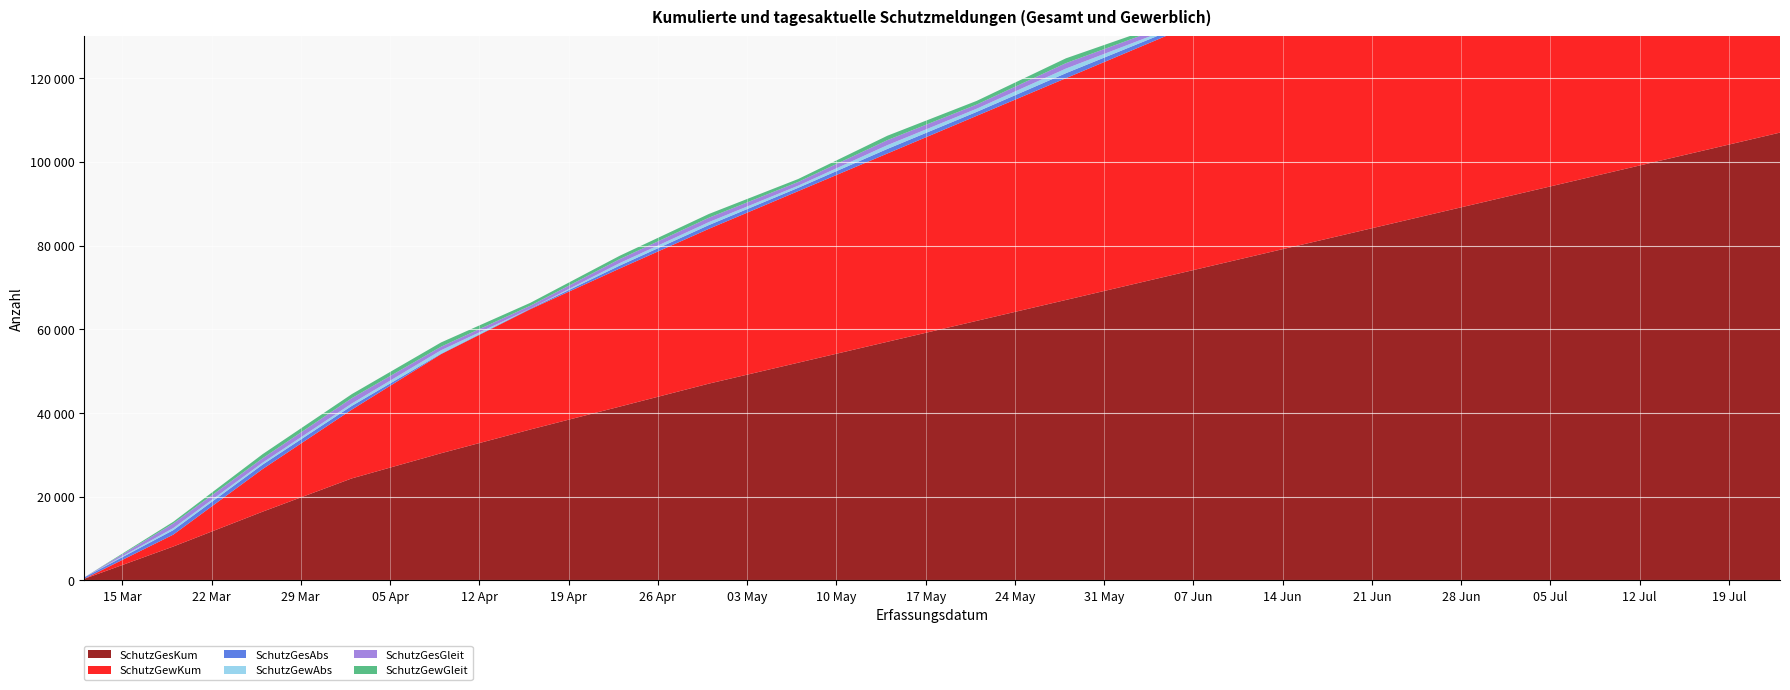

Reading left to right, extract all data points from this chart.

SchutzGesKum: 327	8071	16394	24352	30366	36037	41500	47000	52000	57000	62000	67000	72000	77000	82000	87000	92000	97000	102000	107000
SchutzGewKum: 4	2840	10184	16437	23685	28756	33000	37000	41000	45000	49000	53000	57000	61000	65000	69000	73000	77000	81000	85000
SchutzGesAbs: 327	1083	1066	896	118	146	700	900	800	1100	950	1200	880	1050	960	1080	750	1300	1100	900
SchutzGewAbs: 4	481	453	561	808	1	600	700	500	900	750	1100	600	800	700	900	500	1000	850	700
SchutzGesGleit: 0	1106	1059	1289	859	688	950	1050	900	1200	1000	1300	950	1100	1000	1150	850	1250	1100	950
SchutzGewGleit: 0	405	977	958	1012	686	800	900	700	1050	880	1150	750	950	850	1000	650	1100	950	800